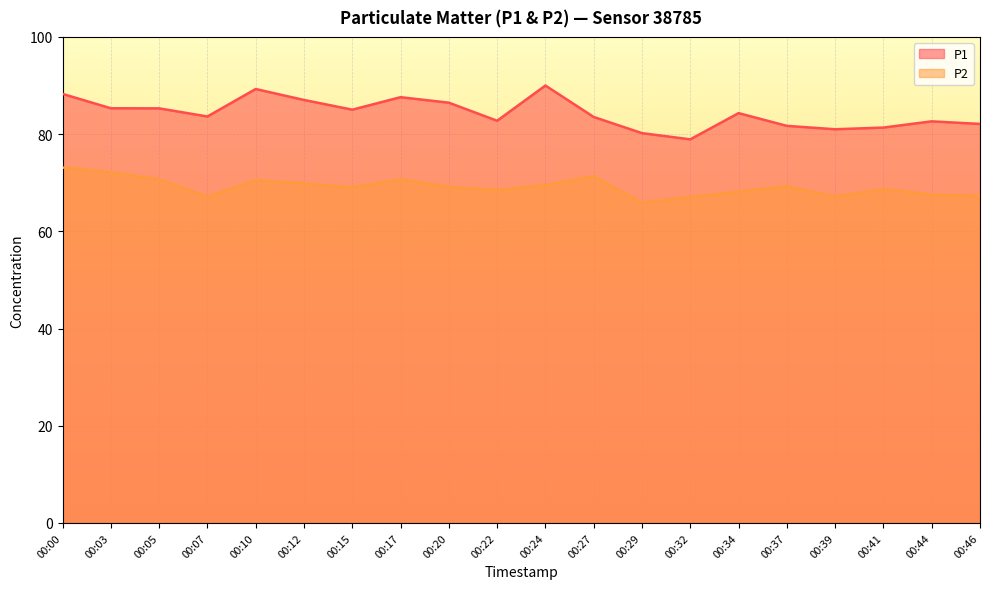

What is the sum of all P1 values?

1686.5